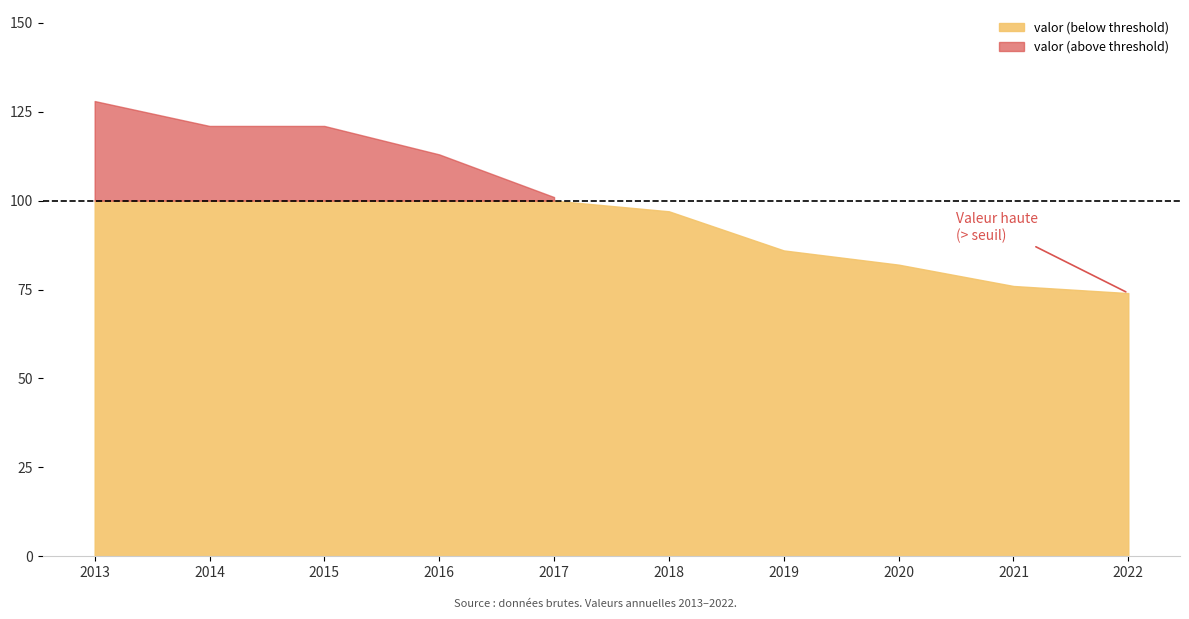

Which category has the highest value across all series?

01/01/2013